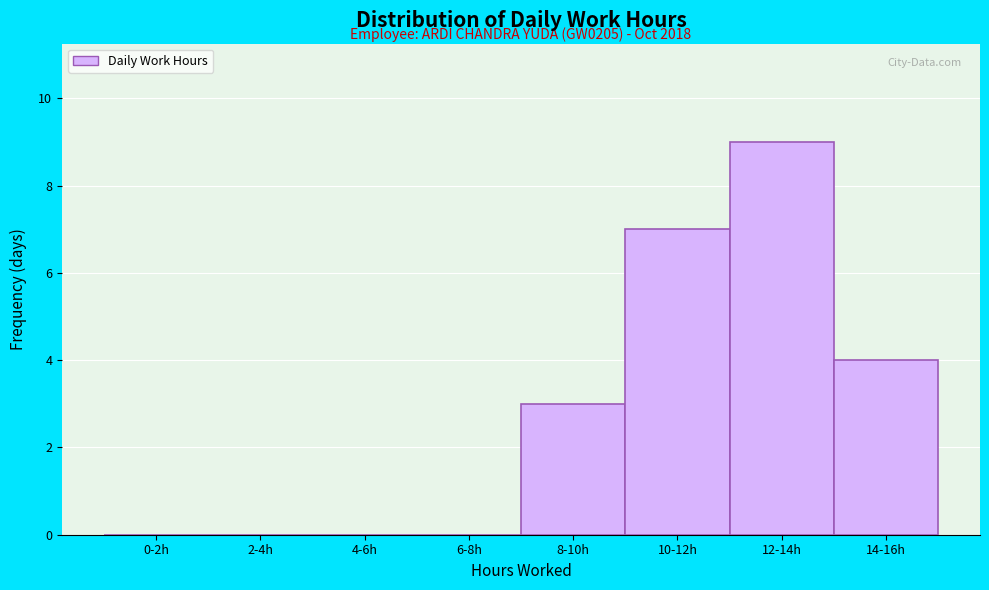

Reading left to right, transcribe all the data shown in this chart.

0-2h=0	2-4h=0	4-6h=0	6-8h=0	8-10h=3	10-12h=7	12-14h=9	14-16h=4